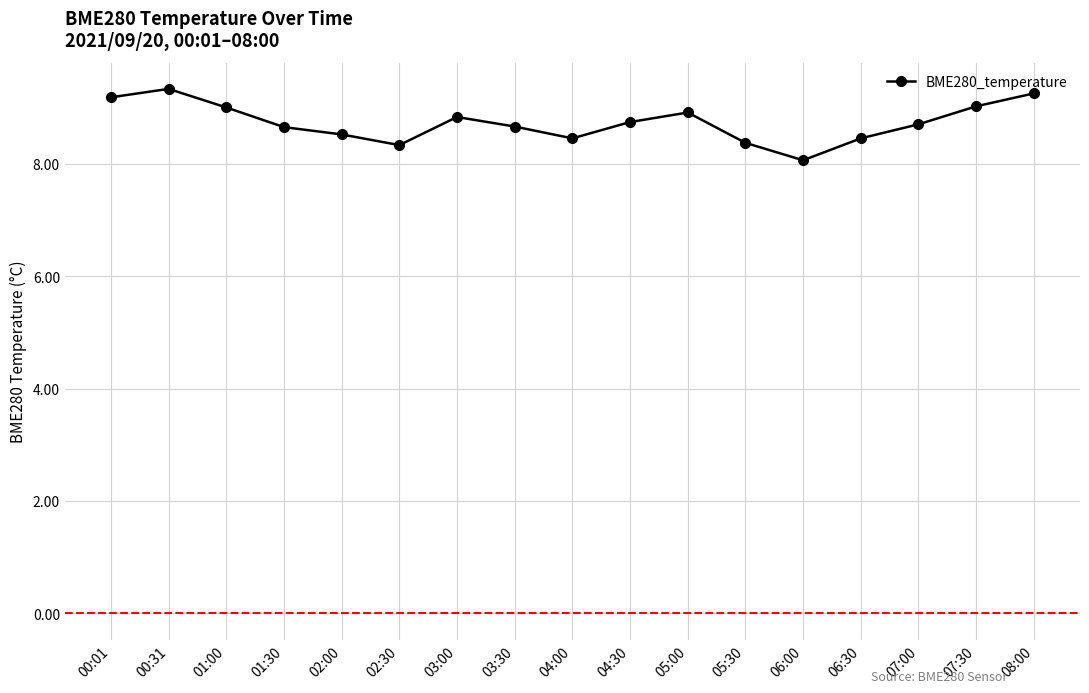

What is the difference between the maximum and second lowest values?

1.0